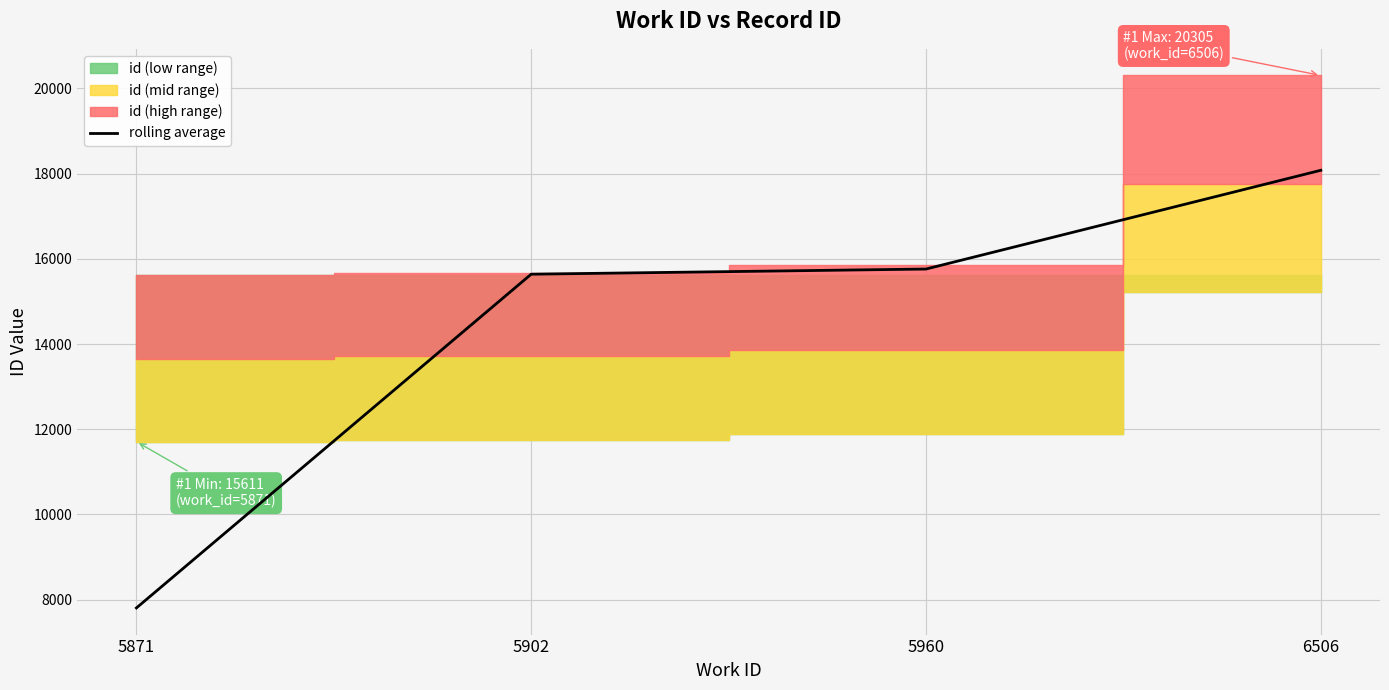

What is the greatest value displayed?

18079.0